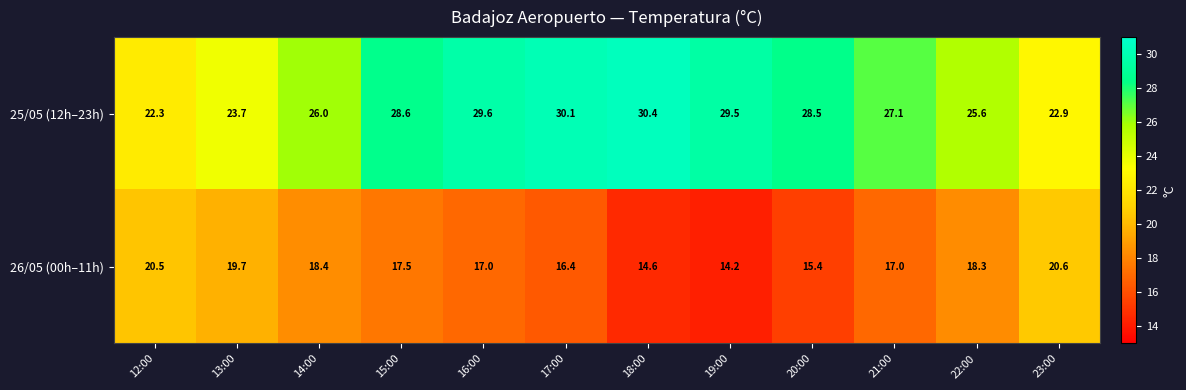

What is the greatest value displayed?

30.4